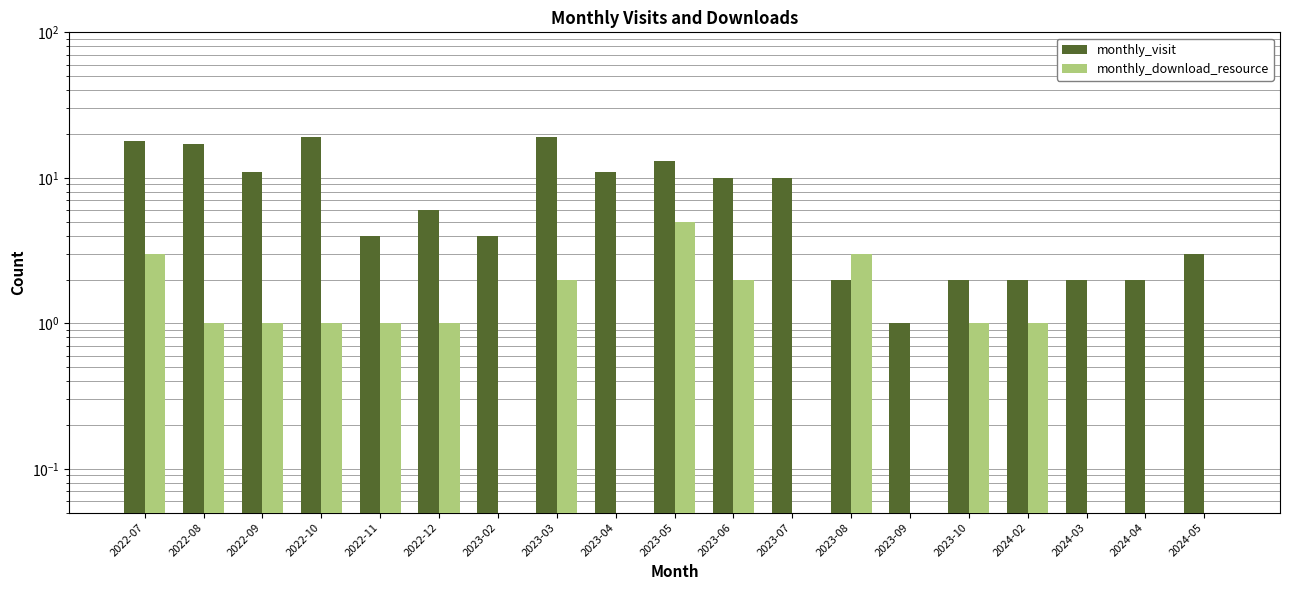

What is the average value of the monthly_download_resource series?

1.2